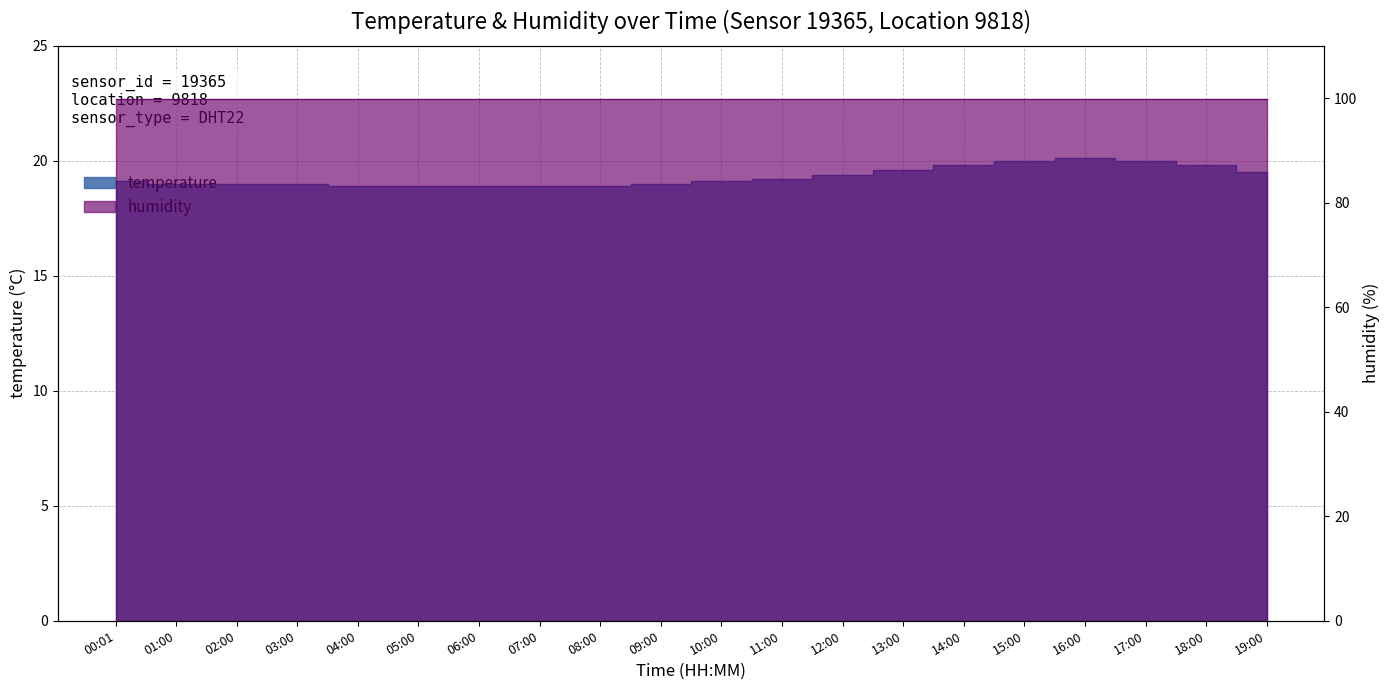

What is the label of the 4th point from the right?

16:00